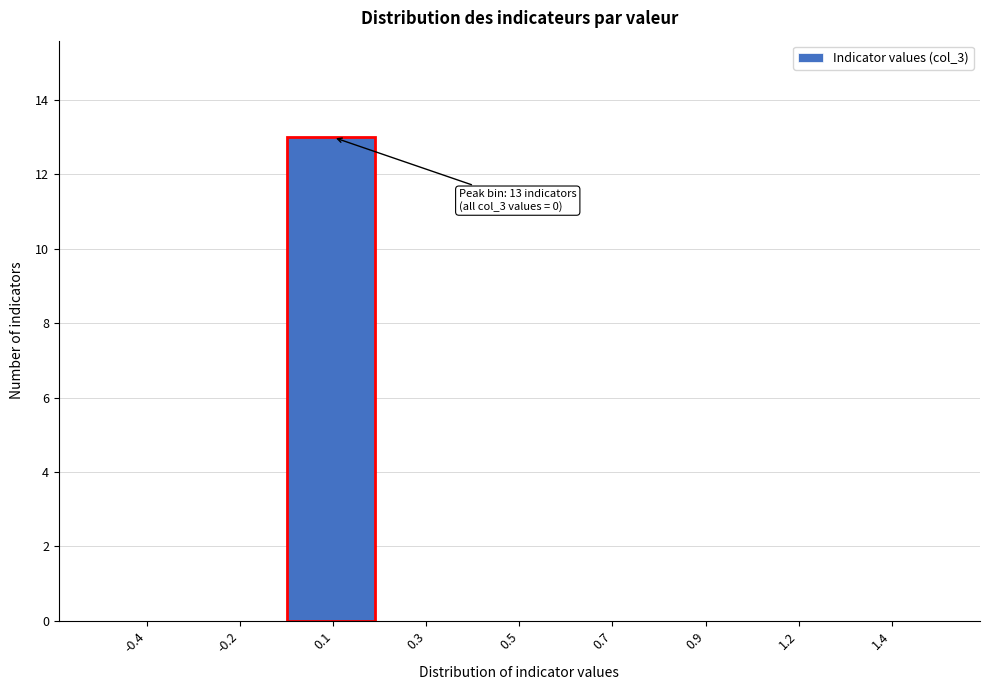

Reading left to right, list all the values displayed in this chart.

-0.4=0	-0.2=0	0.1=13	0.3=0	0.5=0	0.7=0	0.9=0	1.2=0	1.4=0